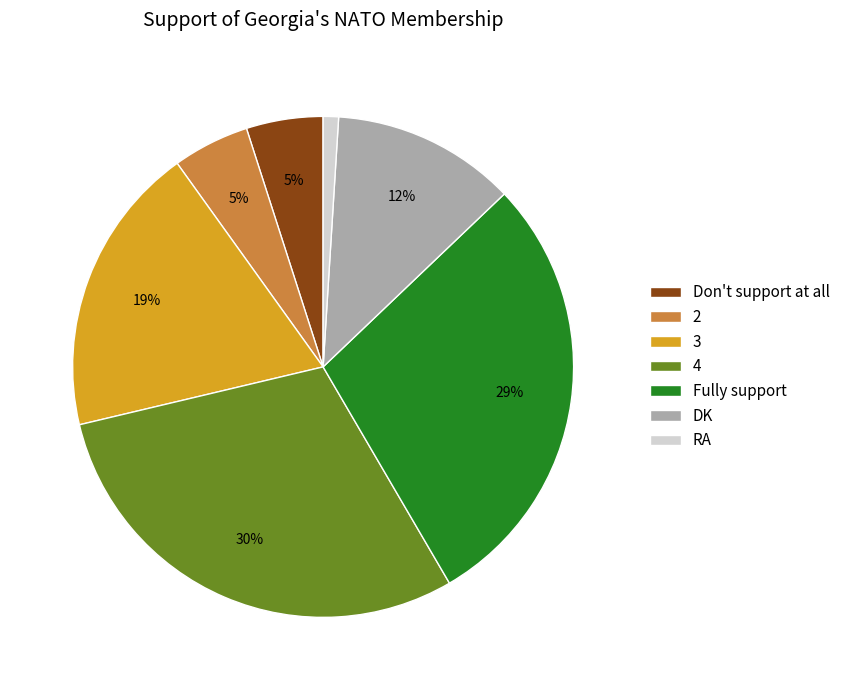

To the nearest percent, what is the average slice percentage?

14%